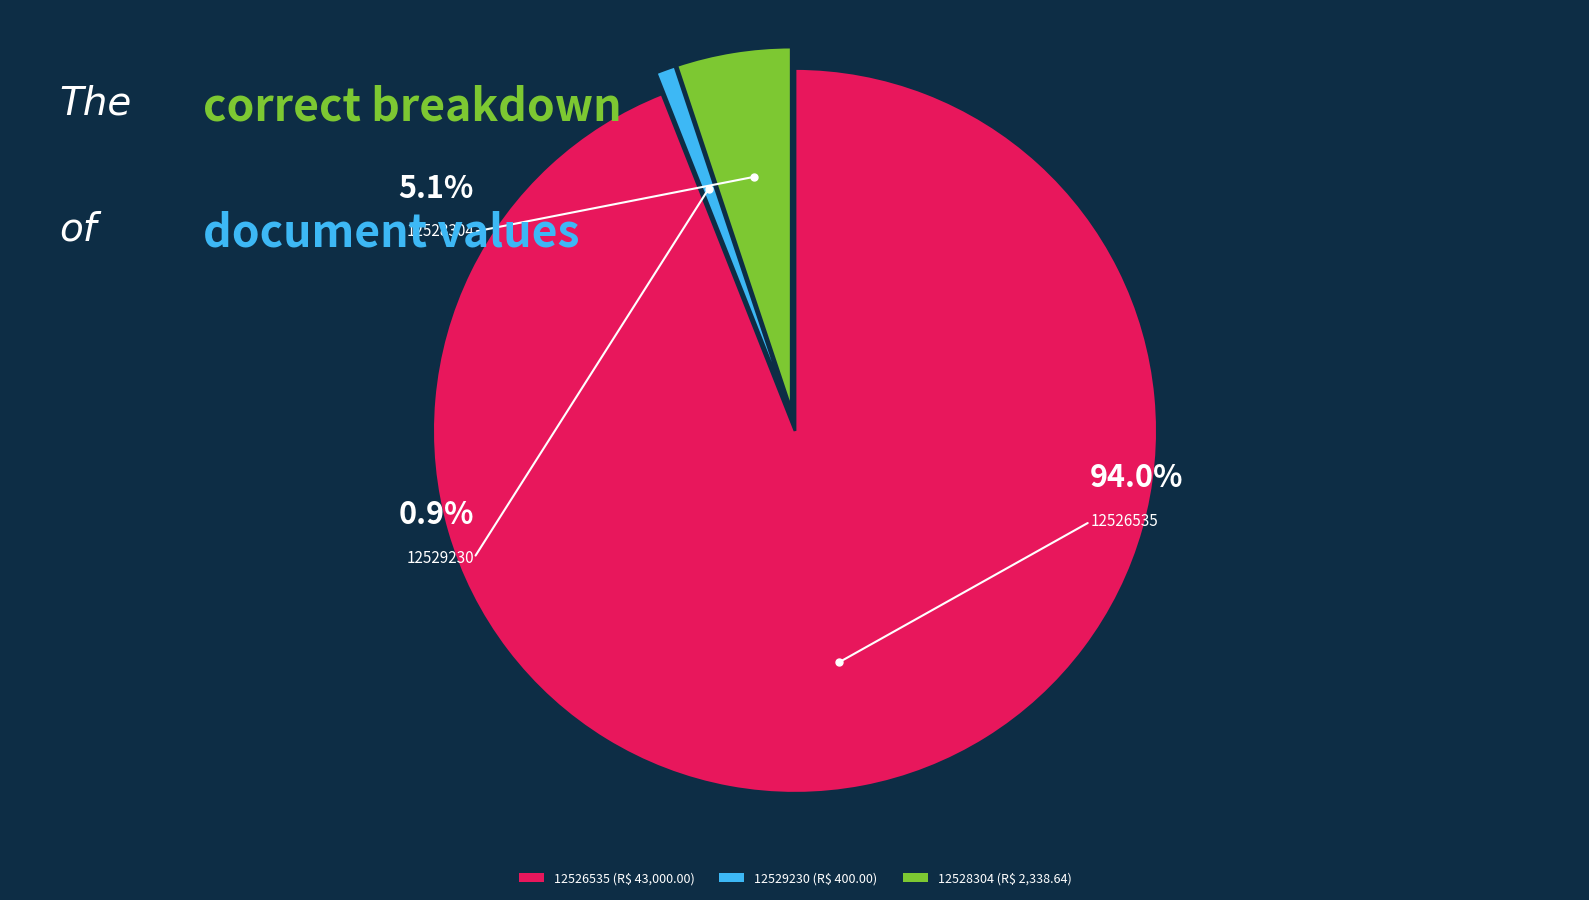

True or false: 12526535 accounts for 85% of the total.

False